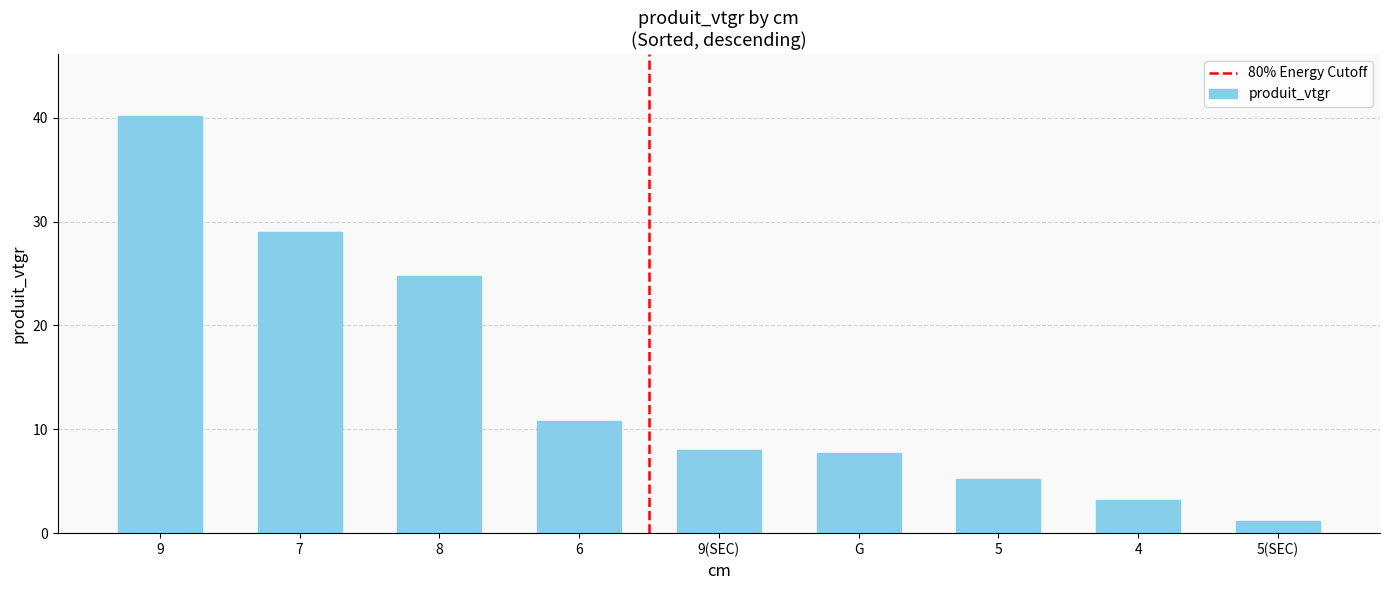

Approximately how many times larger is the value at 7 compared to 6?

2.7